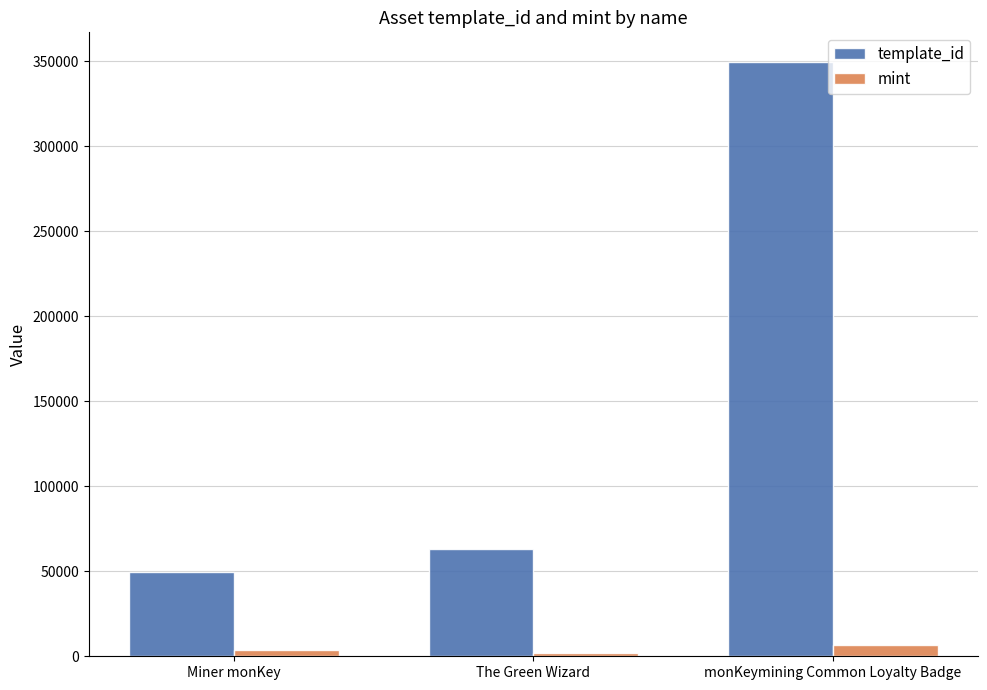

Reading left to right, extract all data points from this chart.

template_id: Miner monKey=49849	The Green Wizard=62974	monKeymining Common Loyalty Badge=349523
mint: Miner monKey=3946	The Green Wizard=1969	monKeymining Common Loyalty Badge=6657